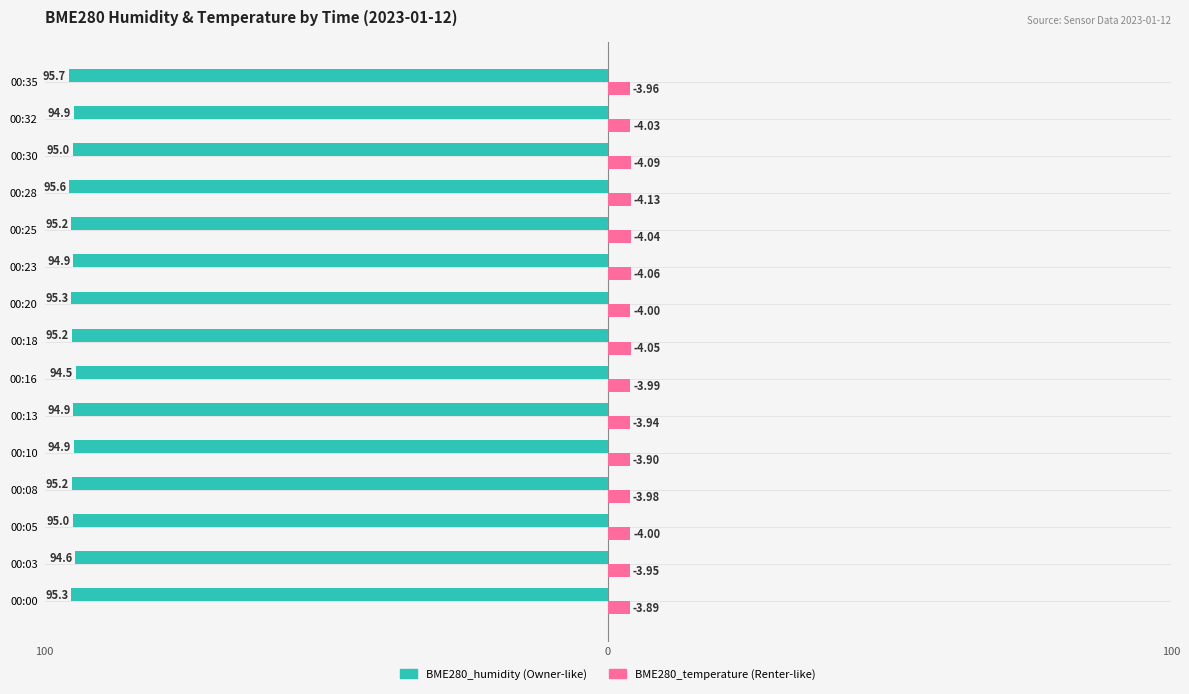

Reading right to left, extract all data points from this chart.

BME280_humidity: -95.7	-94.9	-95.0	-95.6	-95.2	-94.9	-95.3	-95.2	-94.5	-94.9	-94.9	-95.2	-95.0	-94.6	-95.3
BME280_temperature: 4.0	4.0	4.1	4.1	4.0	4.1	4.0	4.0	4.0	3.9	3.9	4.0	4.0	4.0	3.9